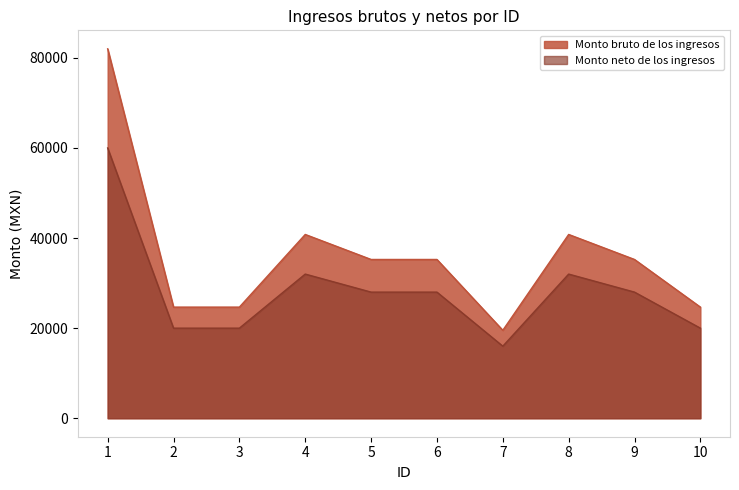

True or false: Monto bruto de los ingresos has a value of 35248 at 9.

True